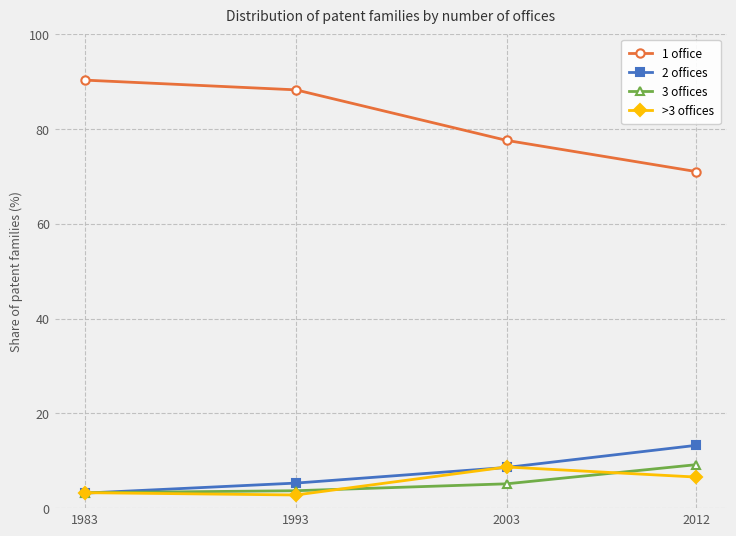

Reading right to left, list all the values displayed in this chart.

1 office: 2012=71.0	2003=77.6	1993=88.3	1983=90.3
2 offices: 2012=13.2	2003=8.6	1993=5.3	1983=3.2
3 offices: 2012=9.2	2003=5.1	1993=3.7	1983=3.2
>3 offices: 2012=6.6	2003=8.7	1993=2.8	1983=3.3